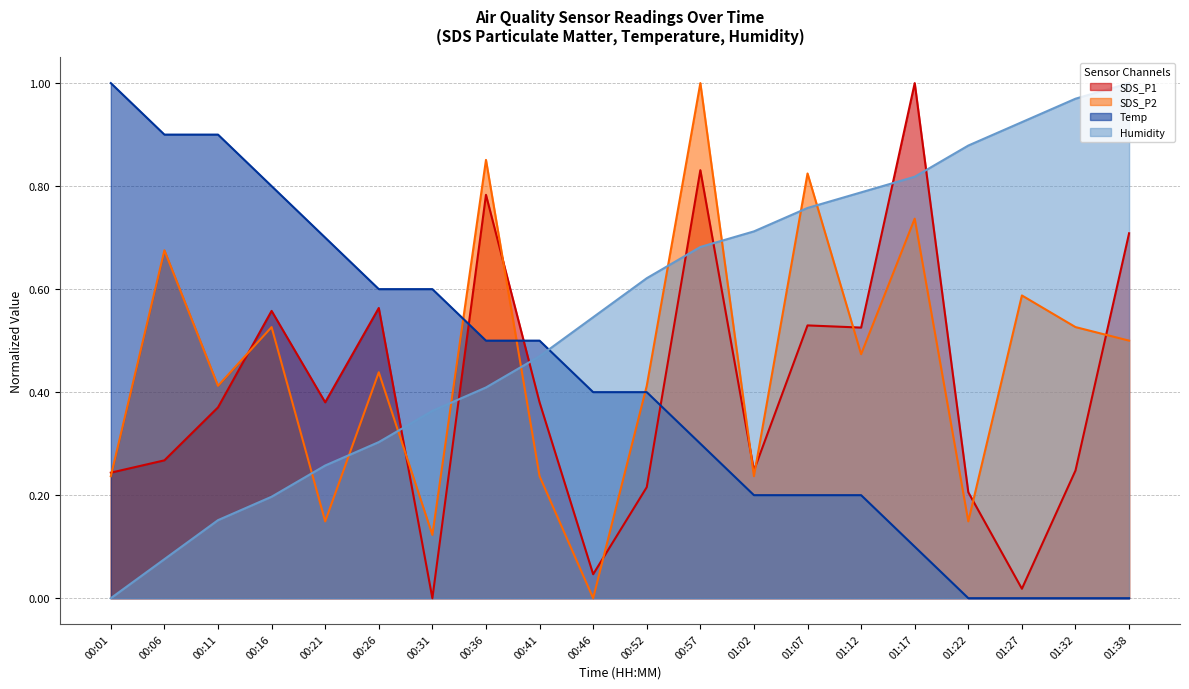

List the series in order of their peak value, highest first.

SDS_P1, SDS_P2, Temp, Humidity